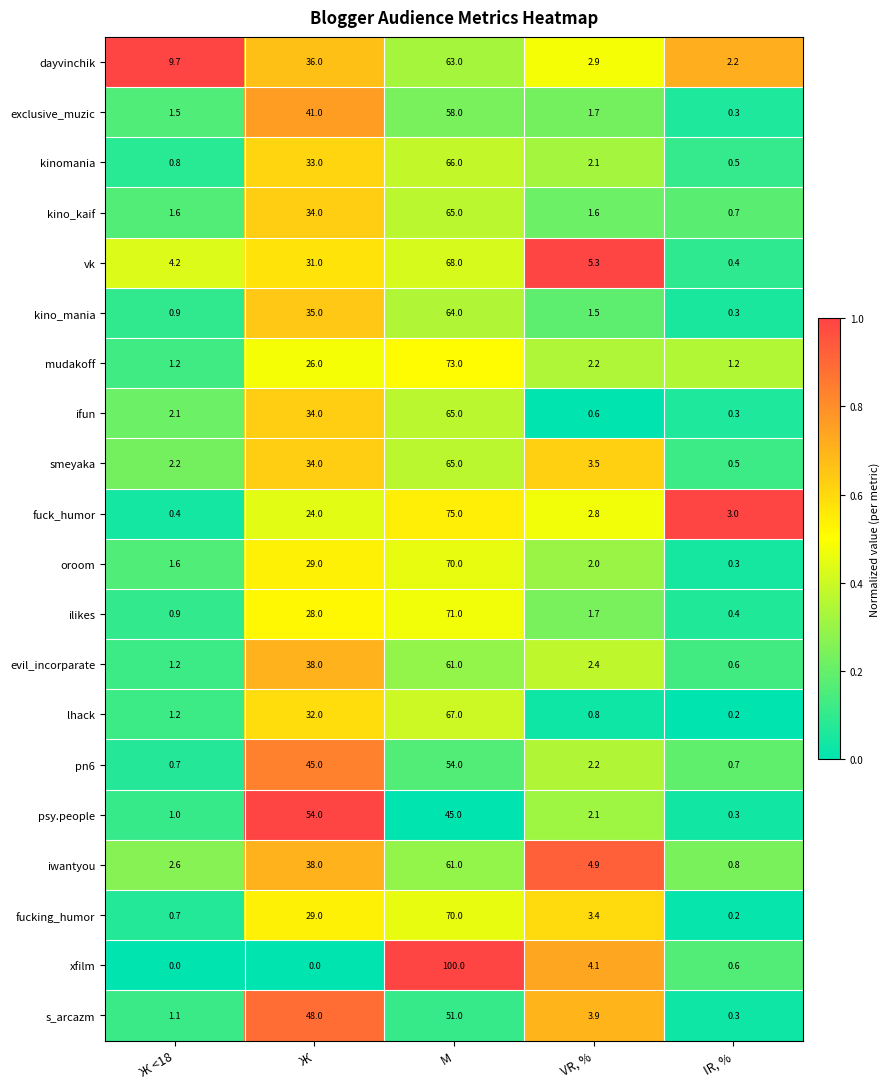

What is the sum of all exclusive_muzic values?

102.5